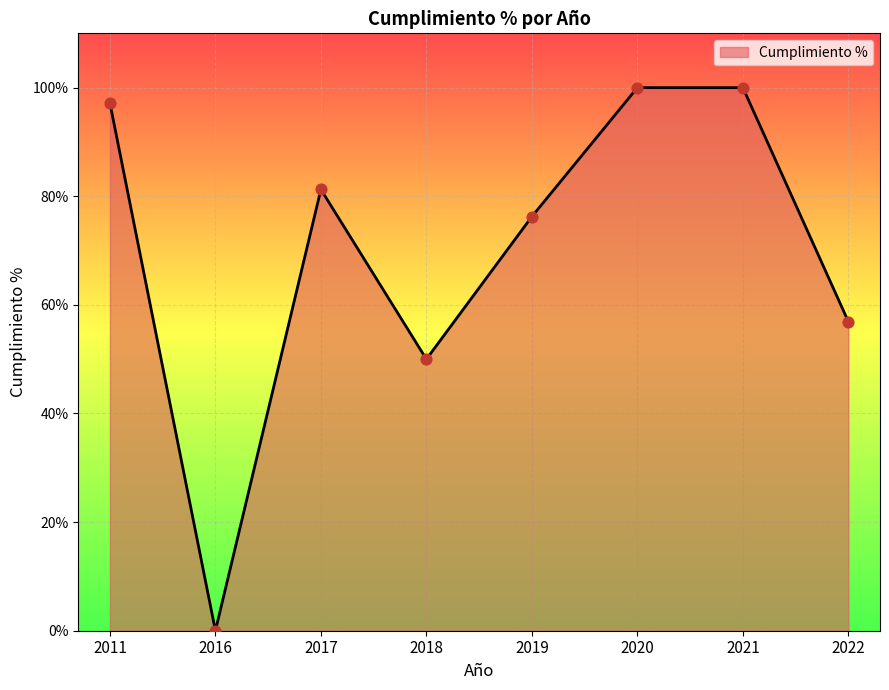

Between 2021 and 2018, which is larger?

2021